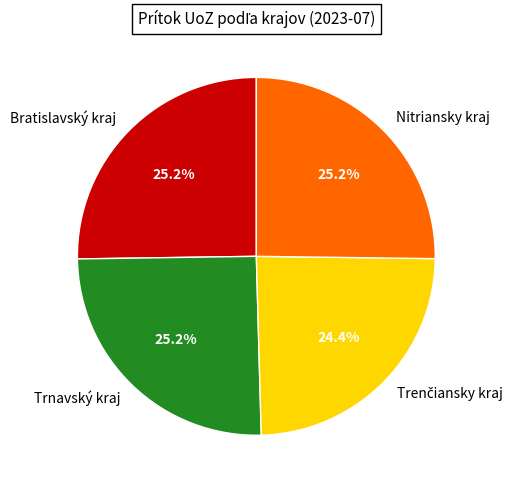

Is Bratislavský kraj the majority of the pie?

No